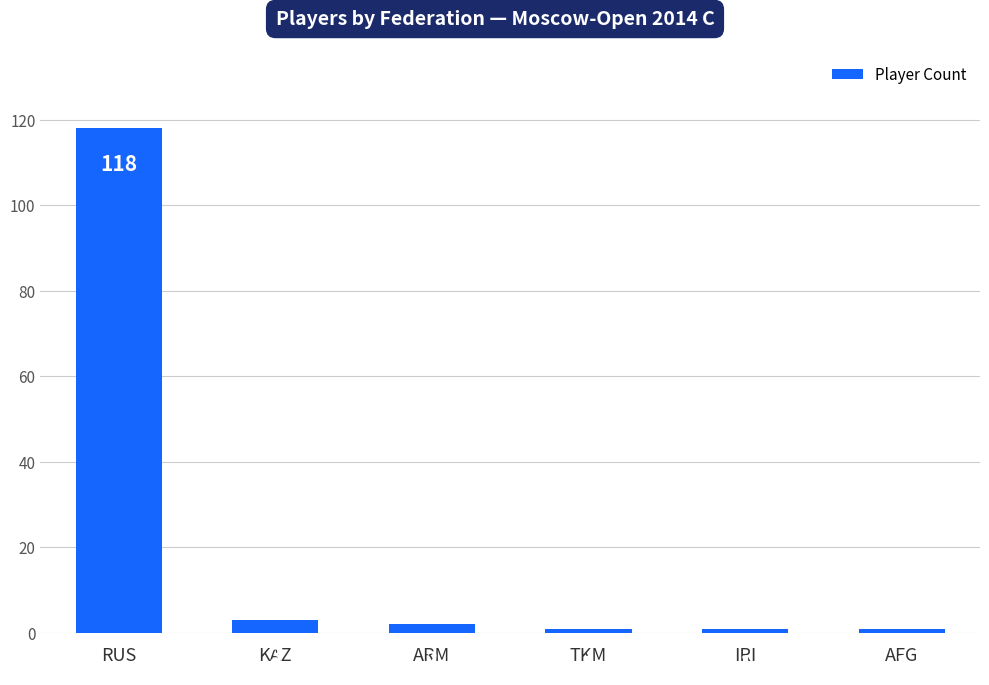

What is the value of the 6th bar from the left?

1